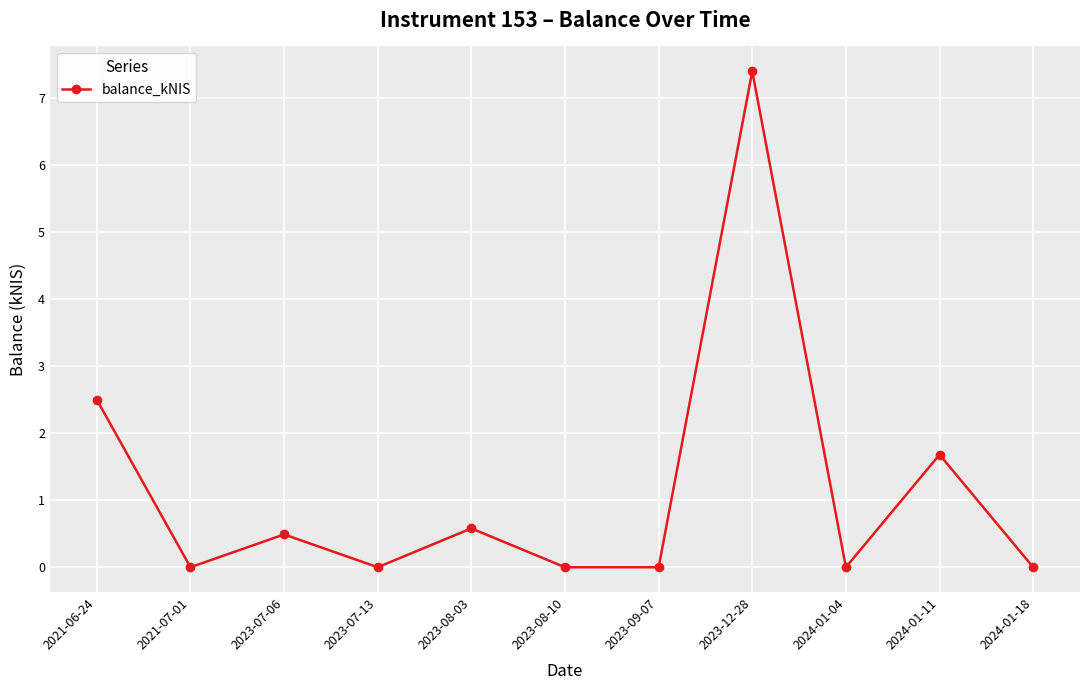

At which category does the data reach its first local valley?

2021-07-01